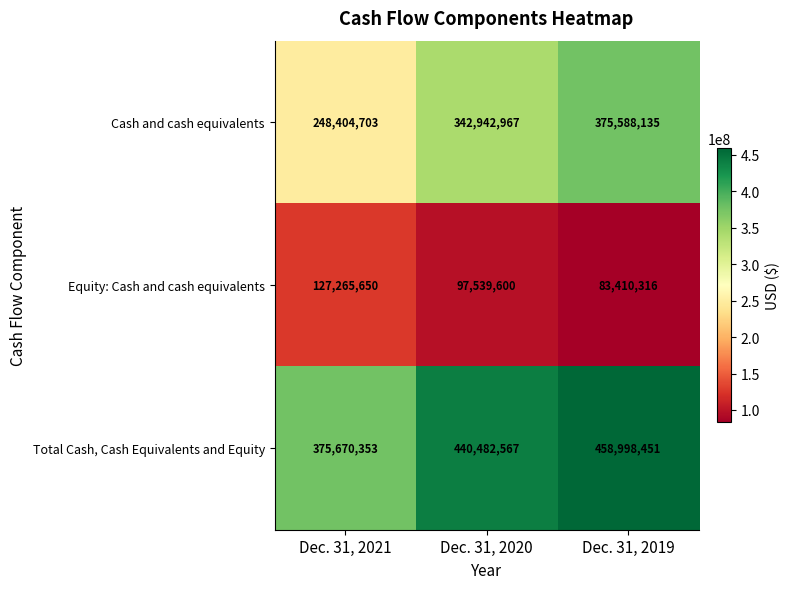

What is the difference between the Equity: Cash and cash equivalents values at Dec. 31, 2020 and Dec. 31, 2021?

29726050